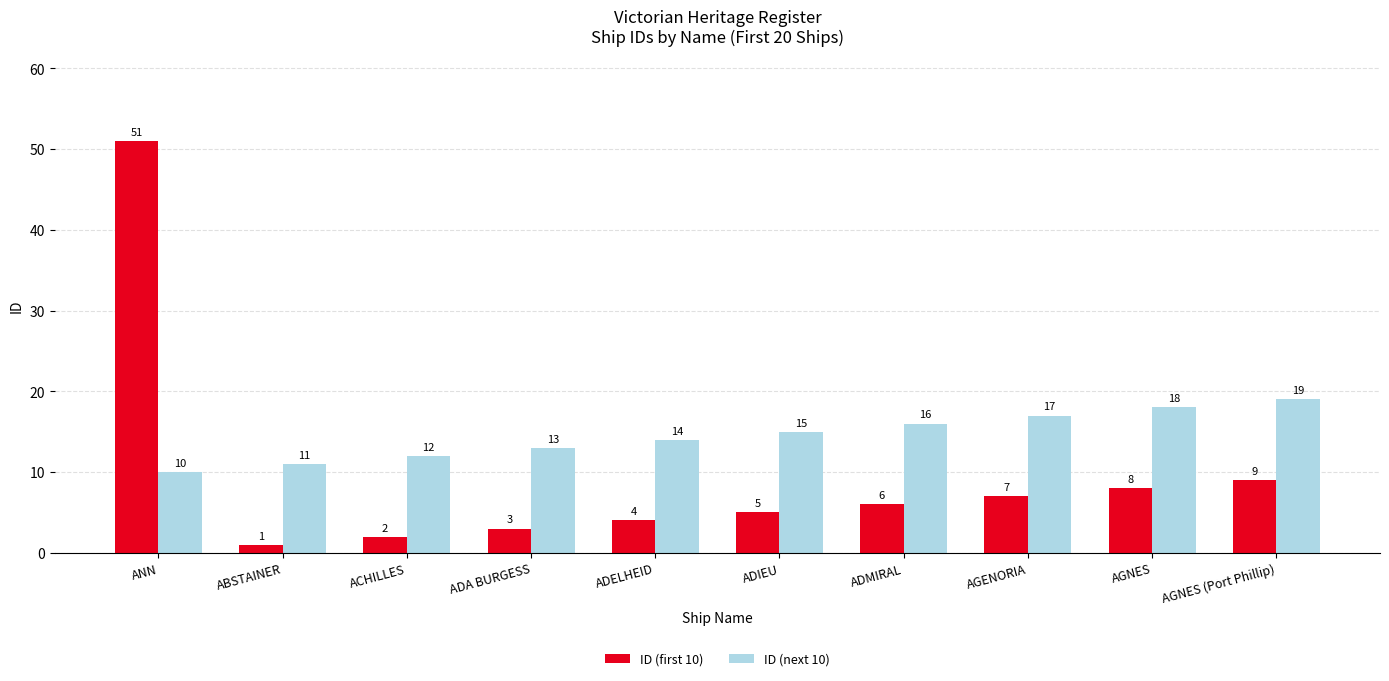

Where is ID (next 10) nearest to the value 14?

ADELHEID